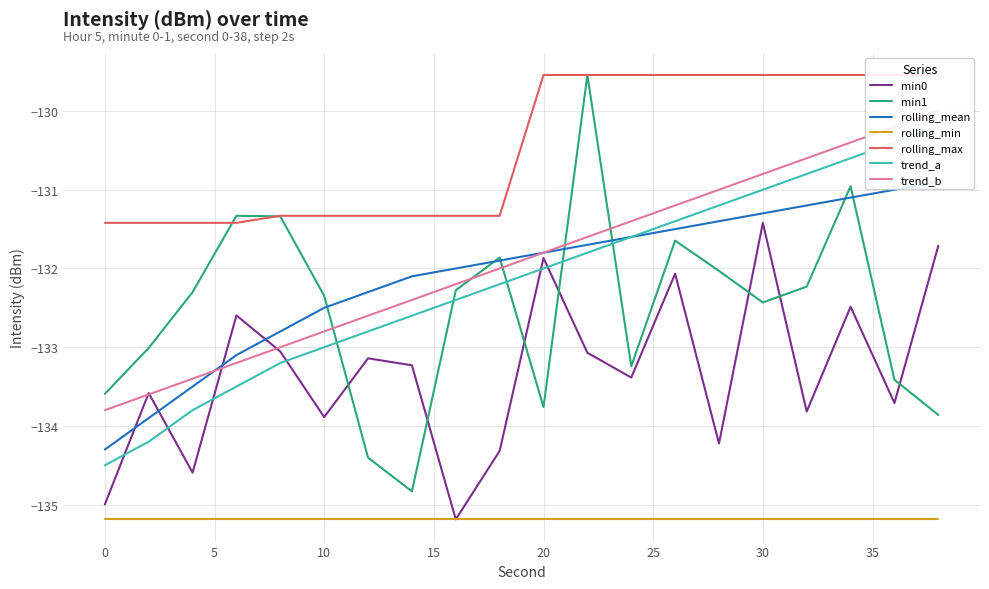

Which series has the widest spread of values?

min1